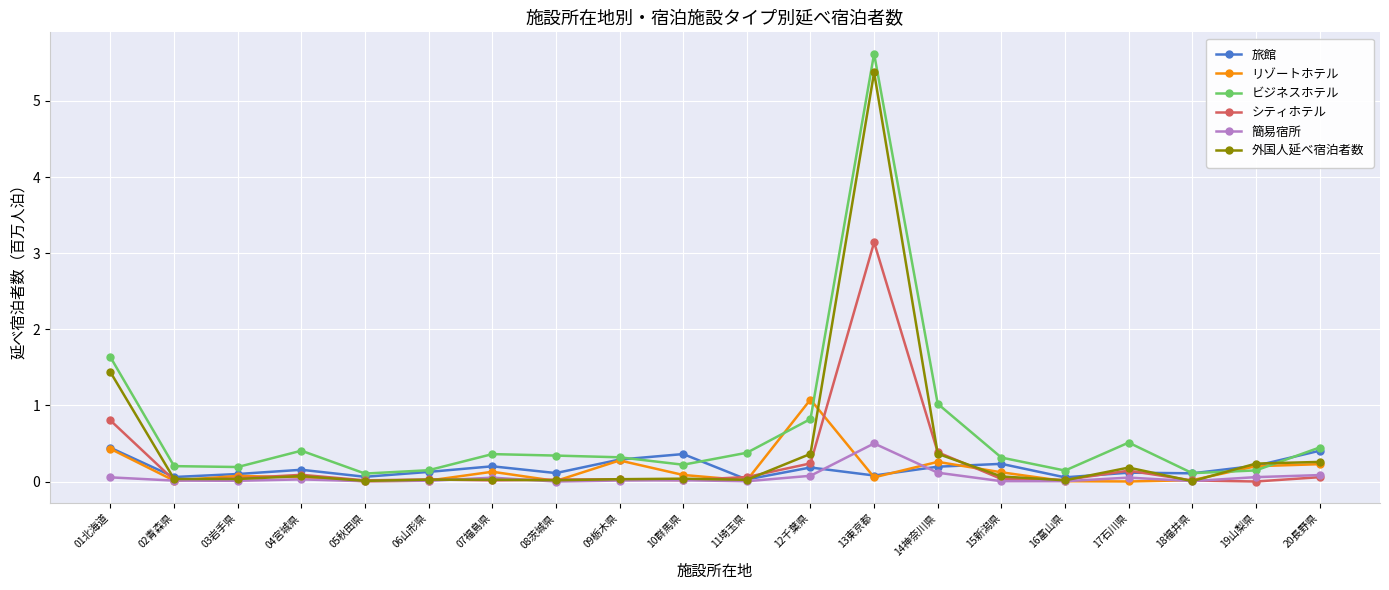

Which series has the largest total across all categories?

ビジネスホテル